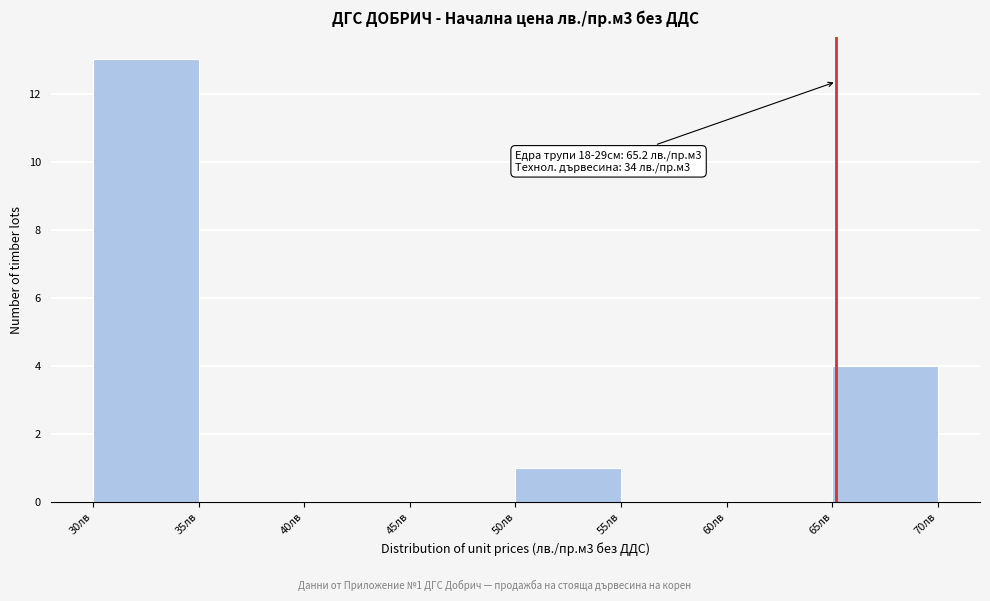

Which range on the x-axis has the tallest bar?

30 to 35